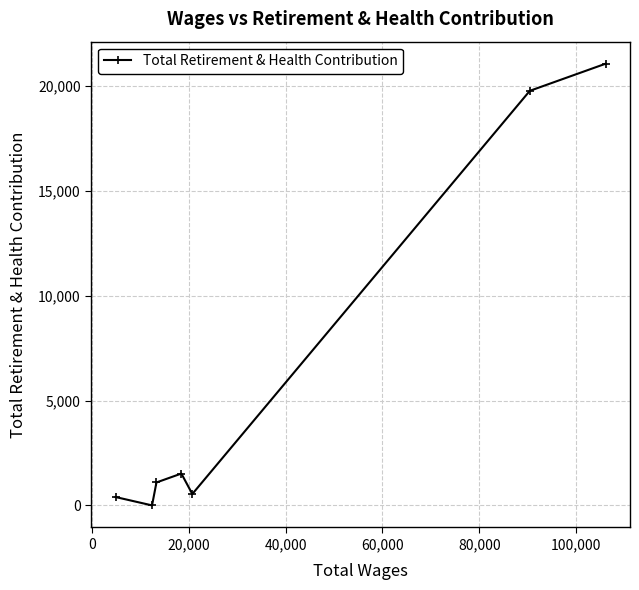

What is the difference between the second highest and minimum values?

19783